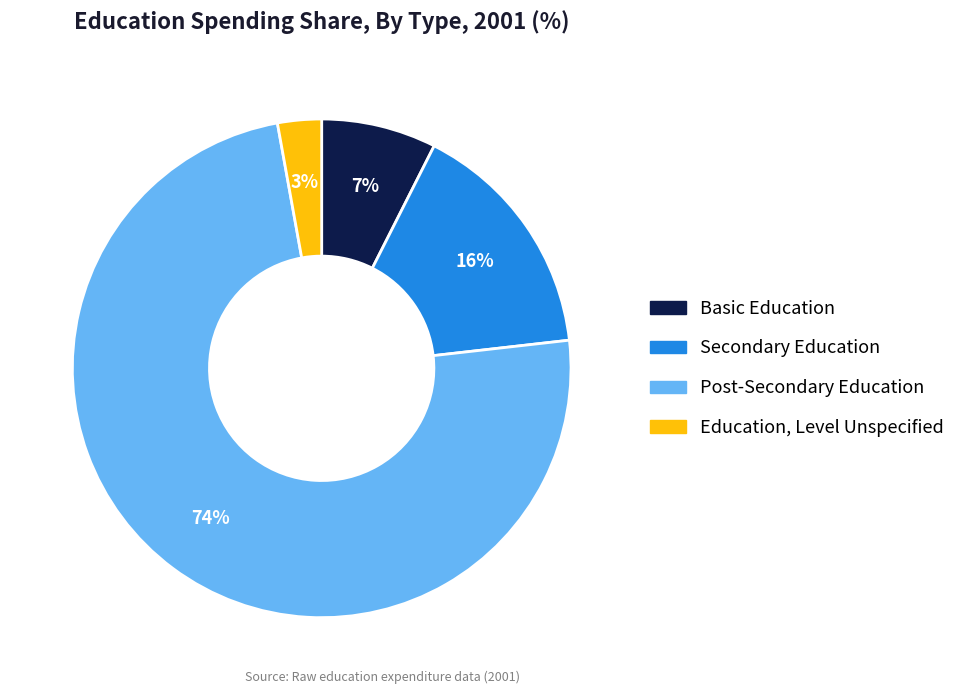

Count the number of slices in the pie.

4